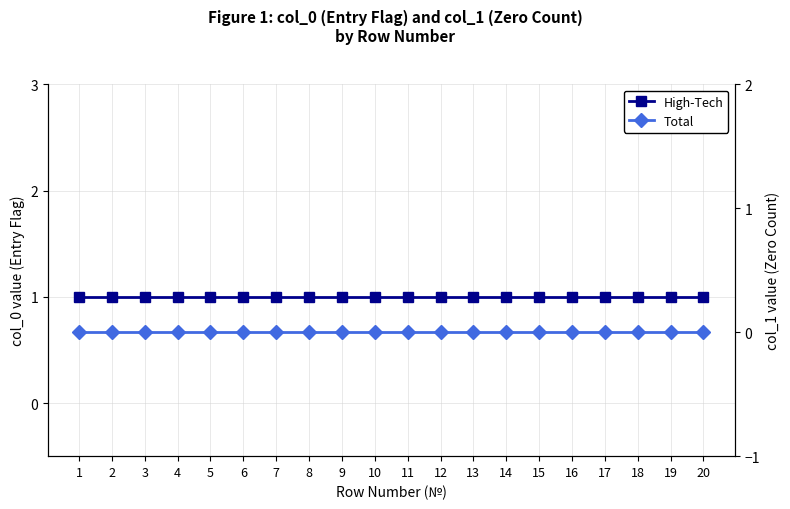

Reading right to left, transcribe all the data shown in this chart.

High-Tech: 1	1	1	1	1	1	1	1	1	1	1	1	1	1	1	1	1	1	1	1
Total: 0	0	0	0	0	0	0	0	0	0	0	0	0	0	0	0	0	0	0	0